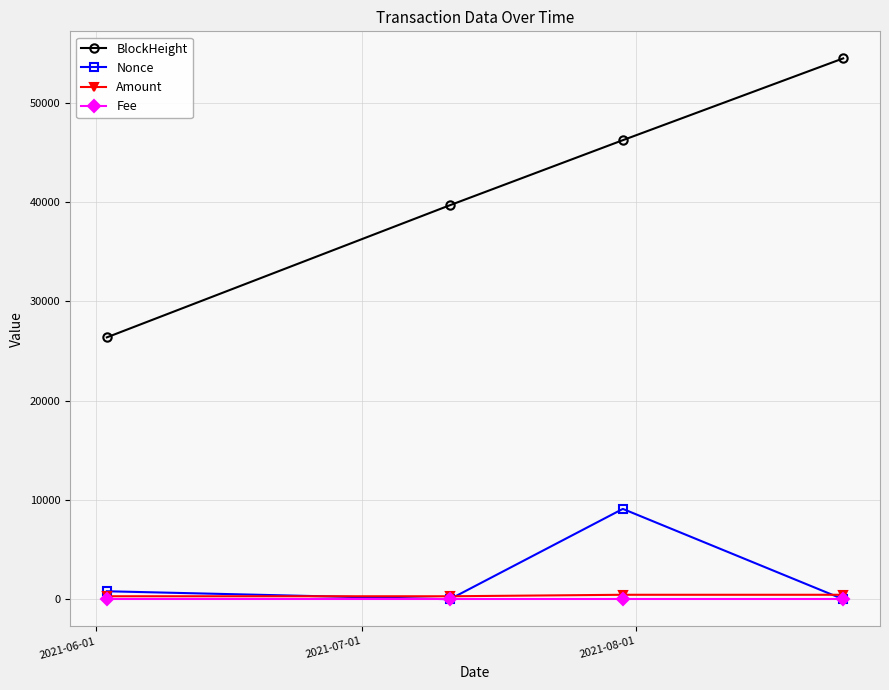

Which series has the widest spread of values?

BlockHeight